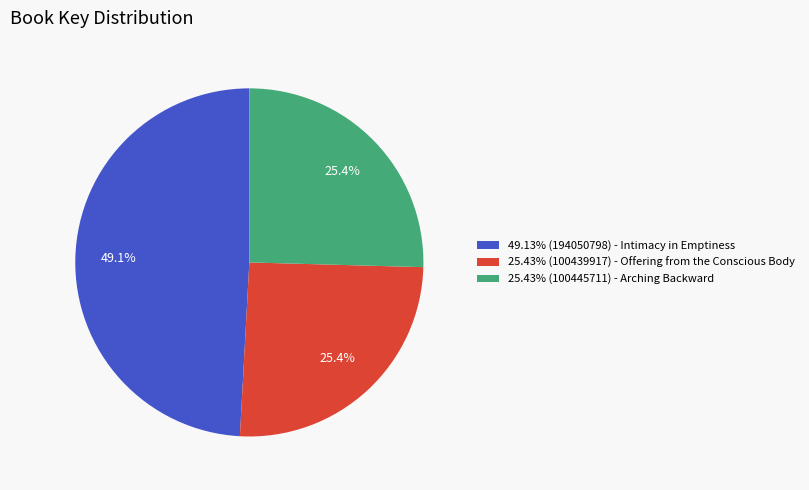

How many slices are in this pie chart?

3